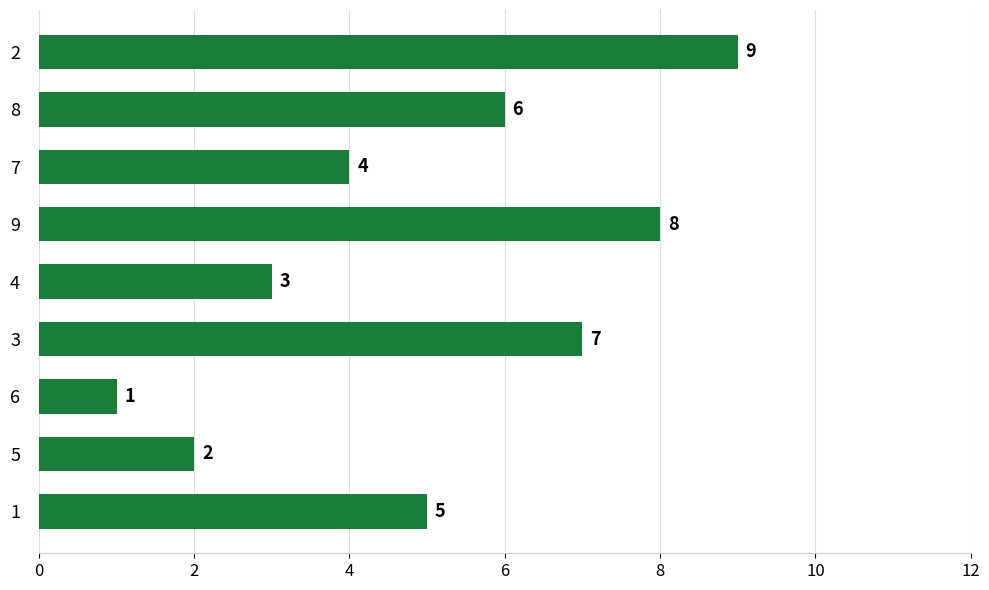

Count the values in the range 3 to 7.

5